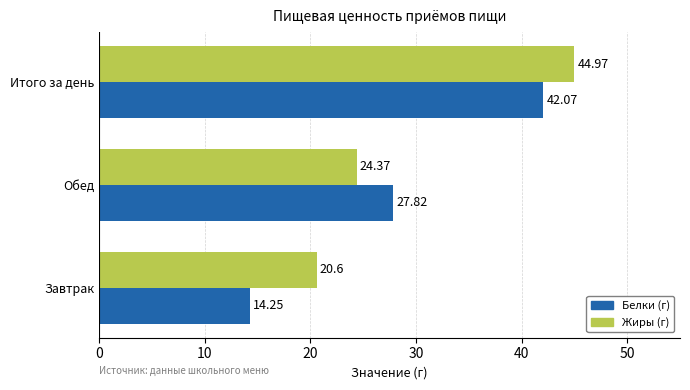

What is the spread (max minus min) of values at Итого за день?

2.9